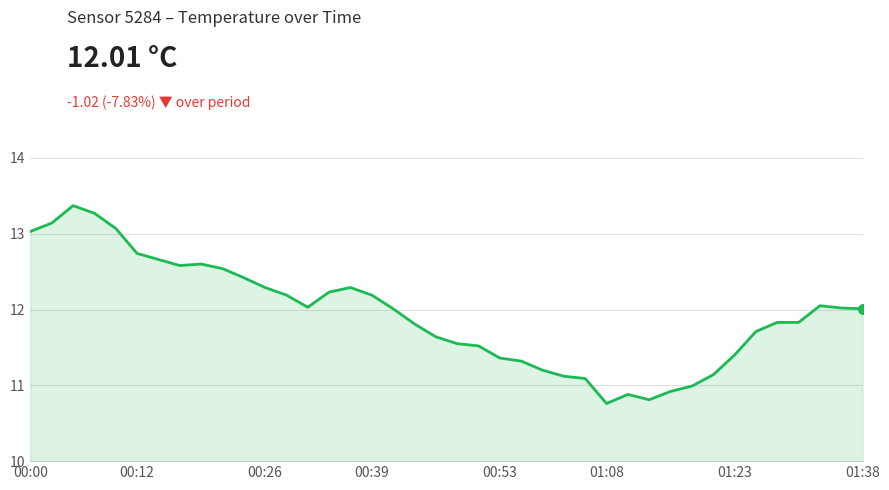

What is the maximum value shown in the chart?

13.4